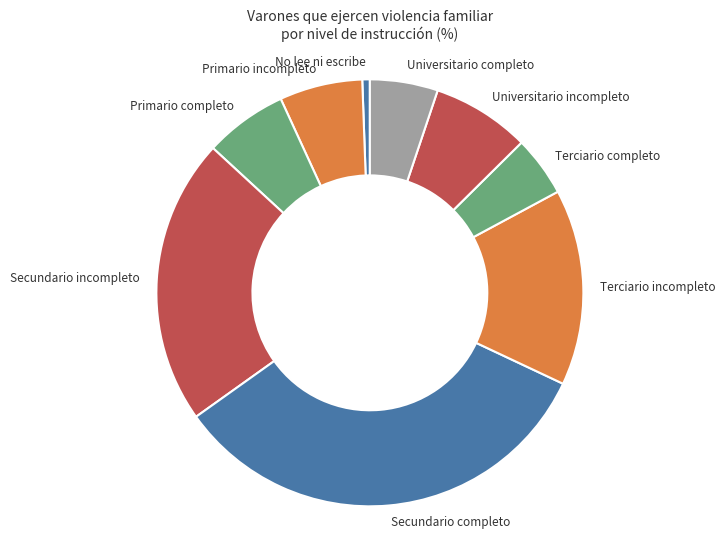

How many slices are in this pie chart?

9